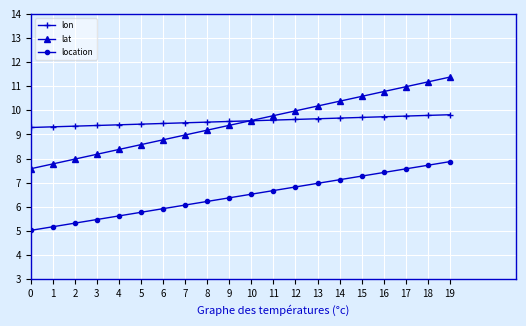

Count the number of categories in the chart.

20